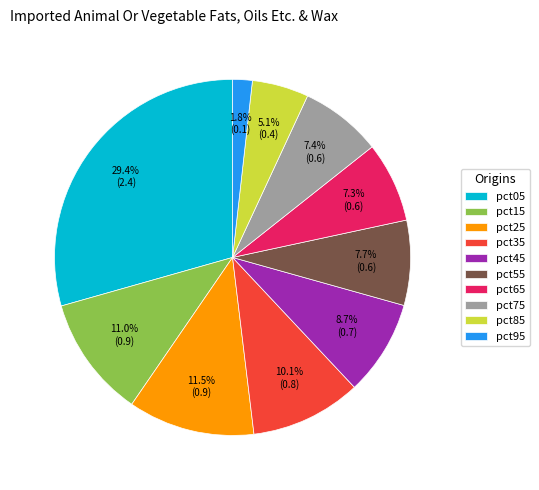

Does pct95 represent more than half of the total?

No